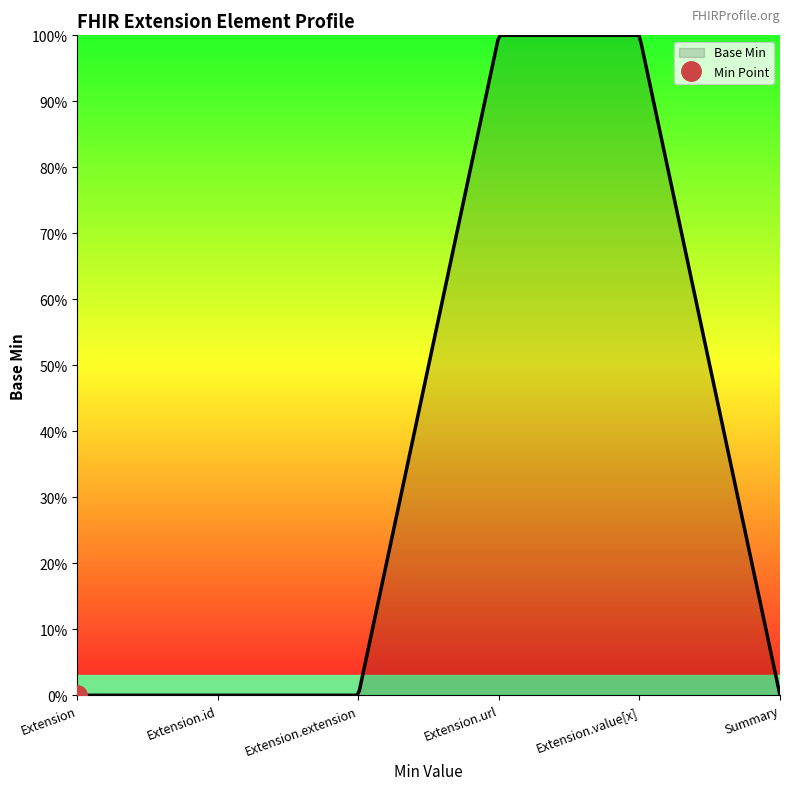

True or false: there are more than 2 points higher than both neighbors.

False